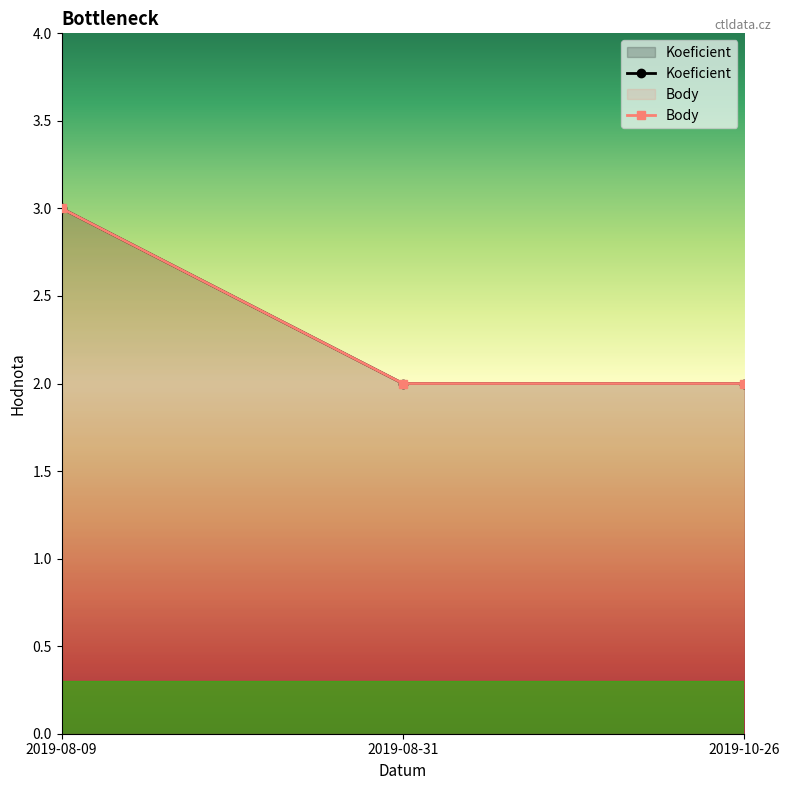

What is the total value across all series at 2019-08-09?

6